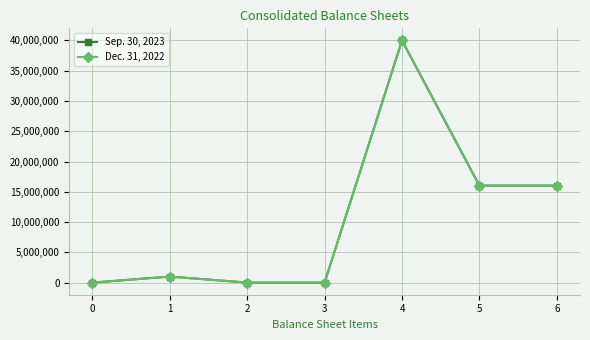

At which category is the sum across all series the highest?

4